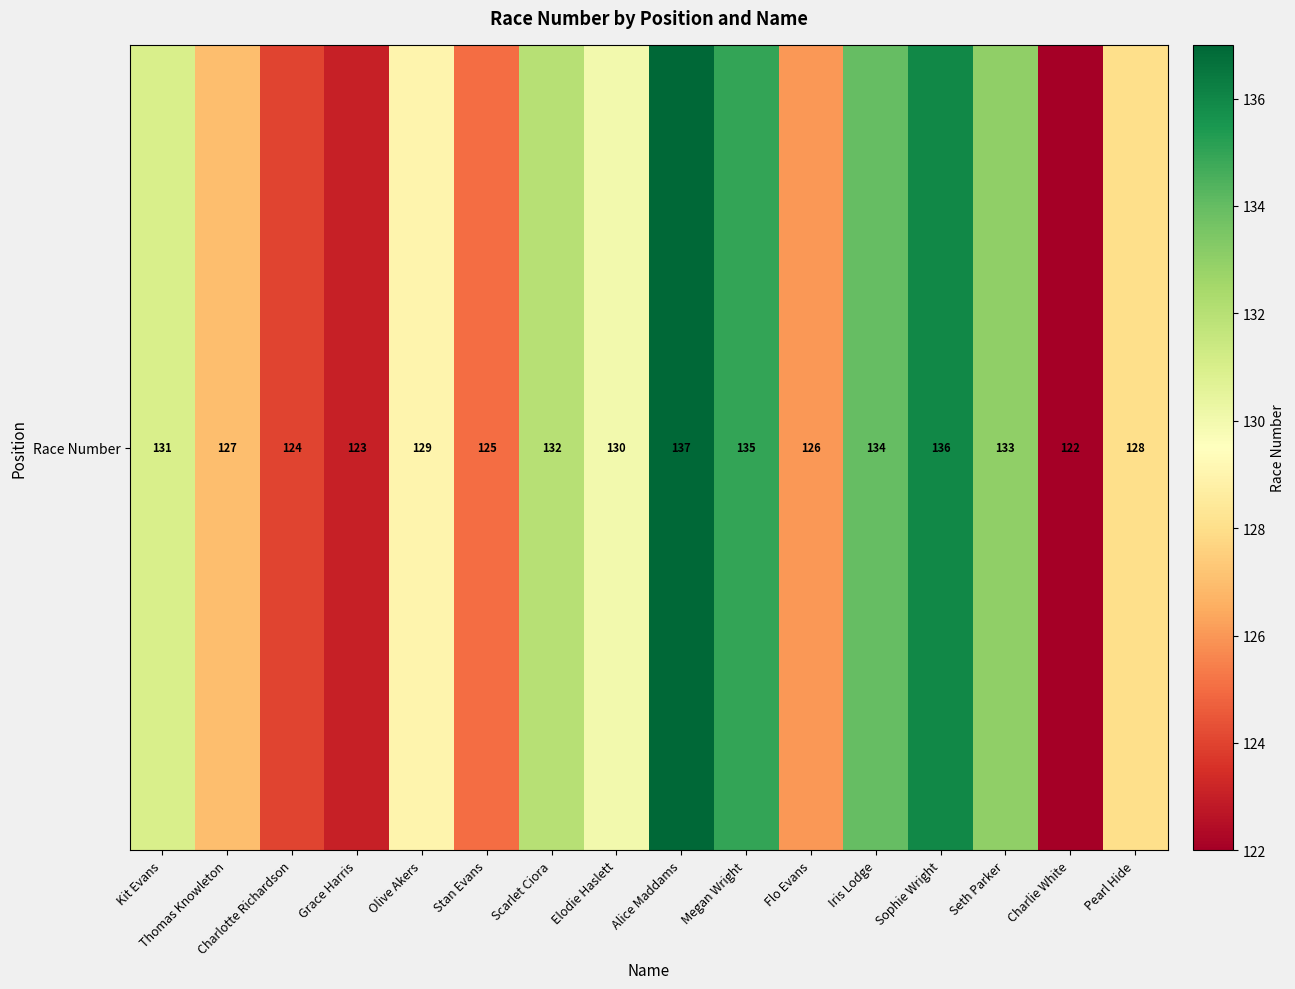

Rank the categories by value from highest to lowest.

Alice Maddams, Sophie Wright, Megan Wright, Iris Lodge, Seth Parker, Scarlet Ciora, Kit Evans, Elodie Haslett, Olive Akers, Pearl Hide, Thomas Knowleton, Flo Evans, Stan Evans, Charlotte Richardson, Grace Harris, Charlie White